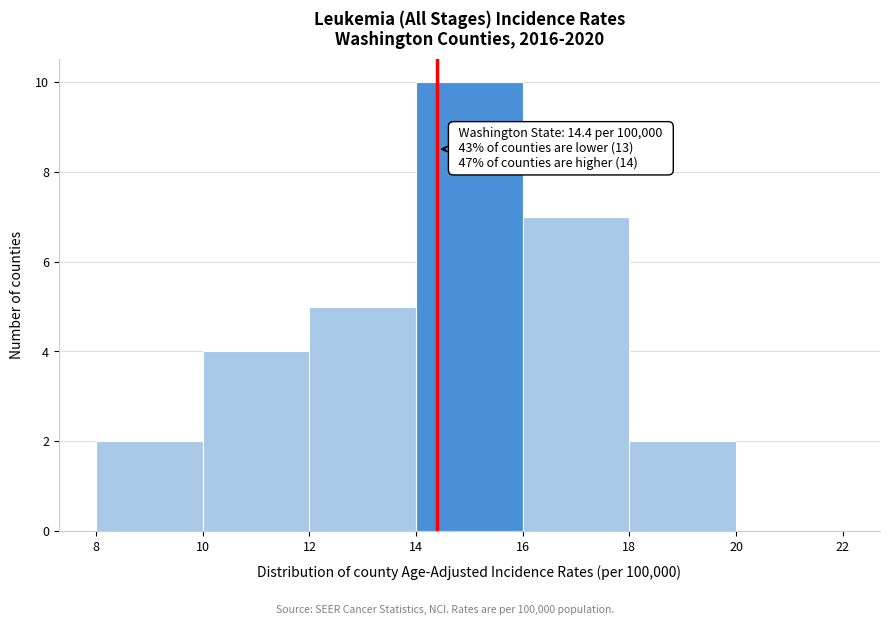

Which range on the x-axis has the tallest bar?

14 to 16